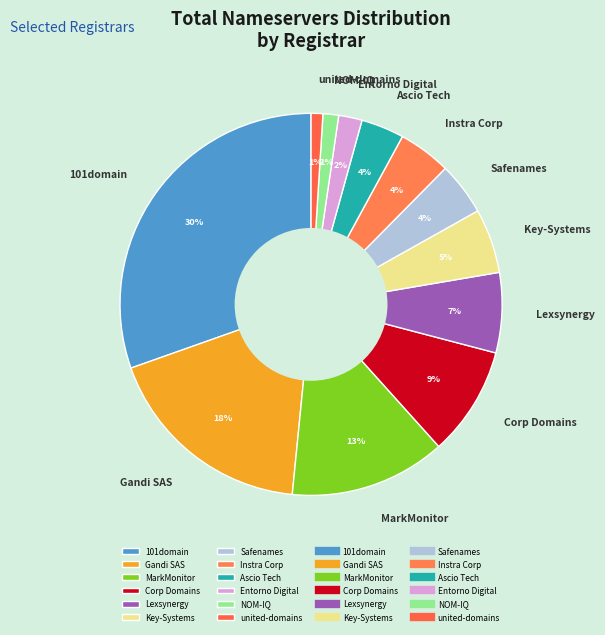

Count the number of slices in the pie.

12